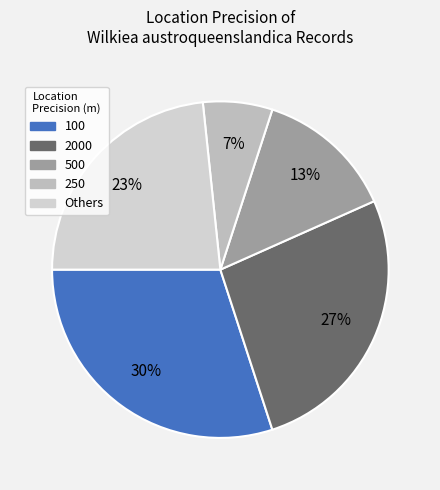

How many segments does this pie chart have?

5